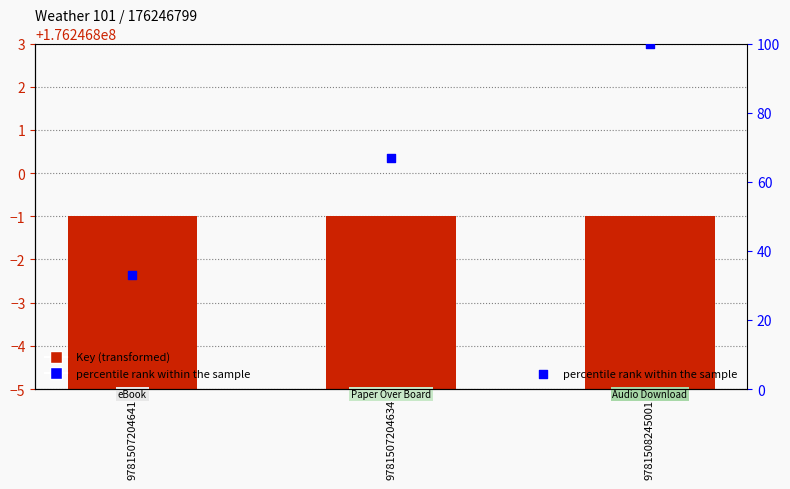

At which category is the sum across all series the highest?

9781508245001